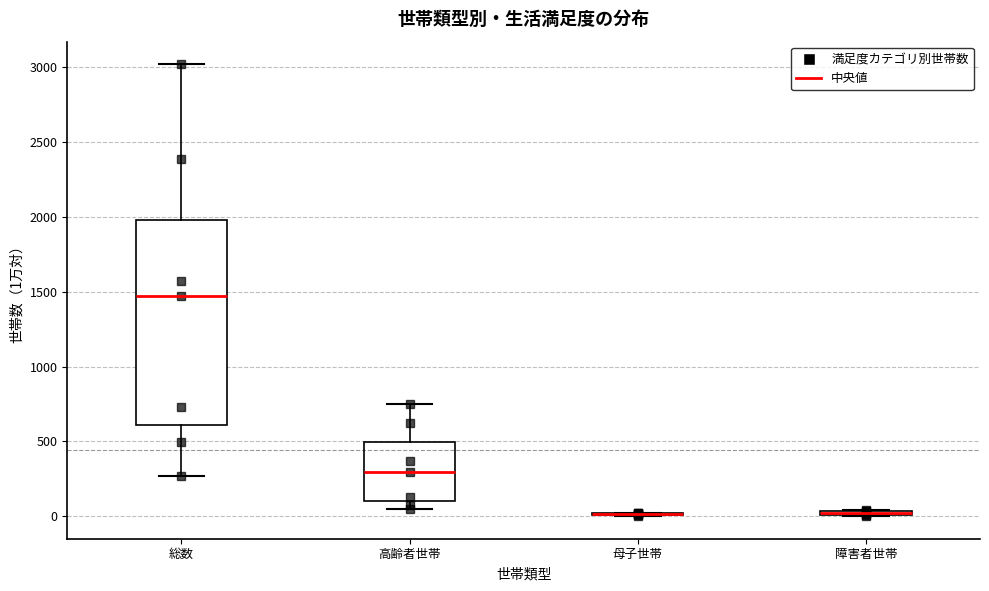

Which box is the tallest, from its lower edge to its upper edge?

総数